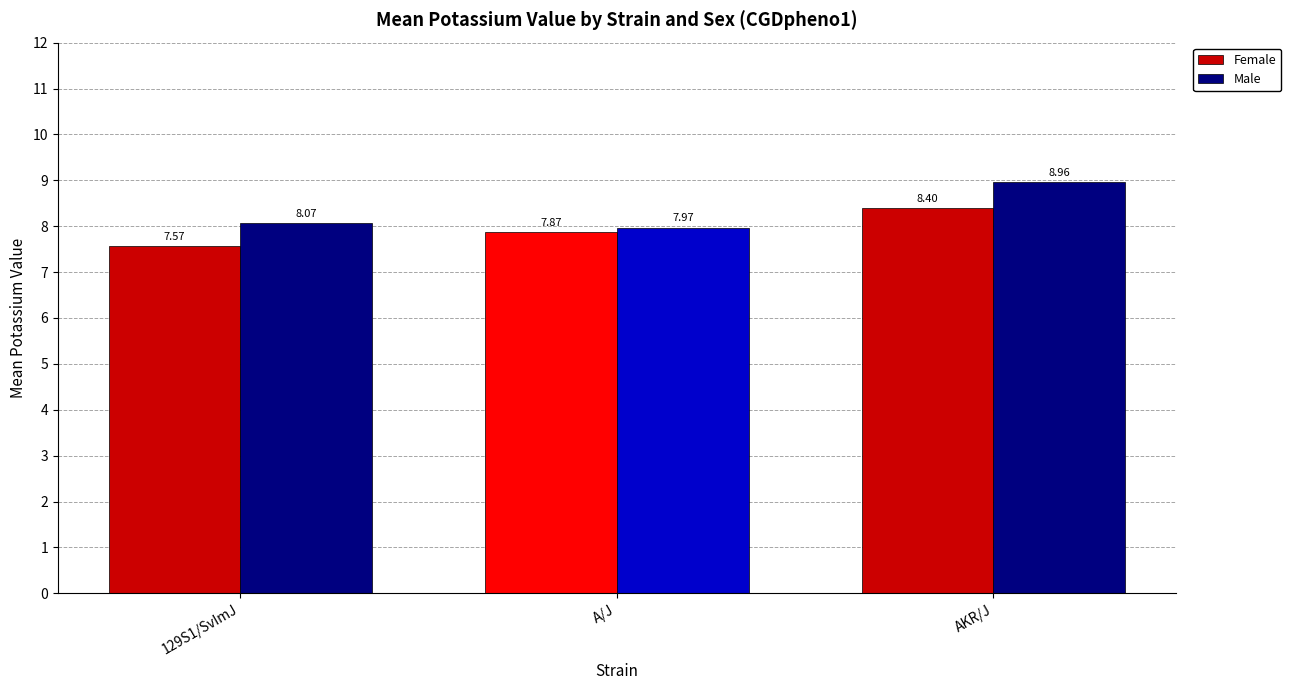

The value of Female at A/J is 3.2. True or false?

False